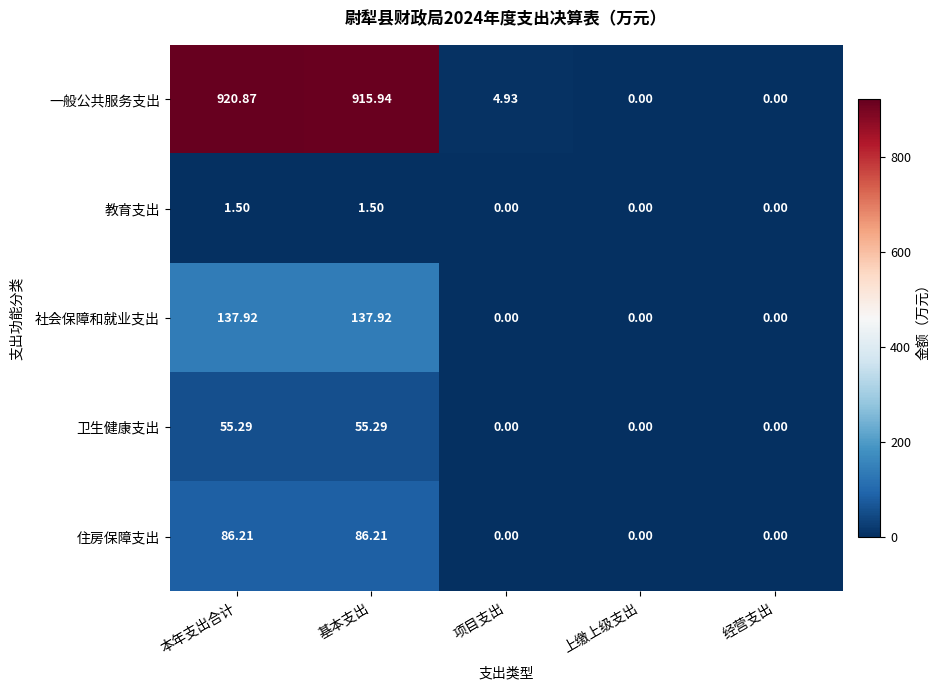

Which series has the largest range (max minus min)?

一般公共服务支出